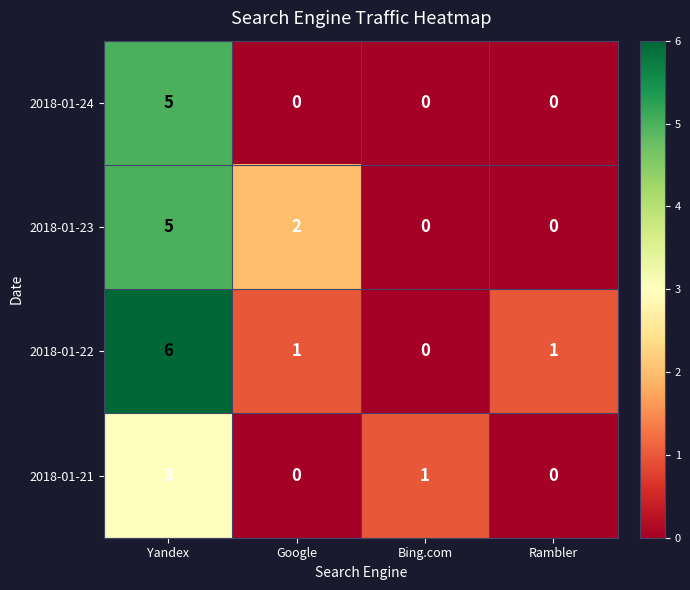

How many distinct data groups are displayed?

4